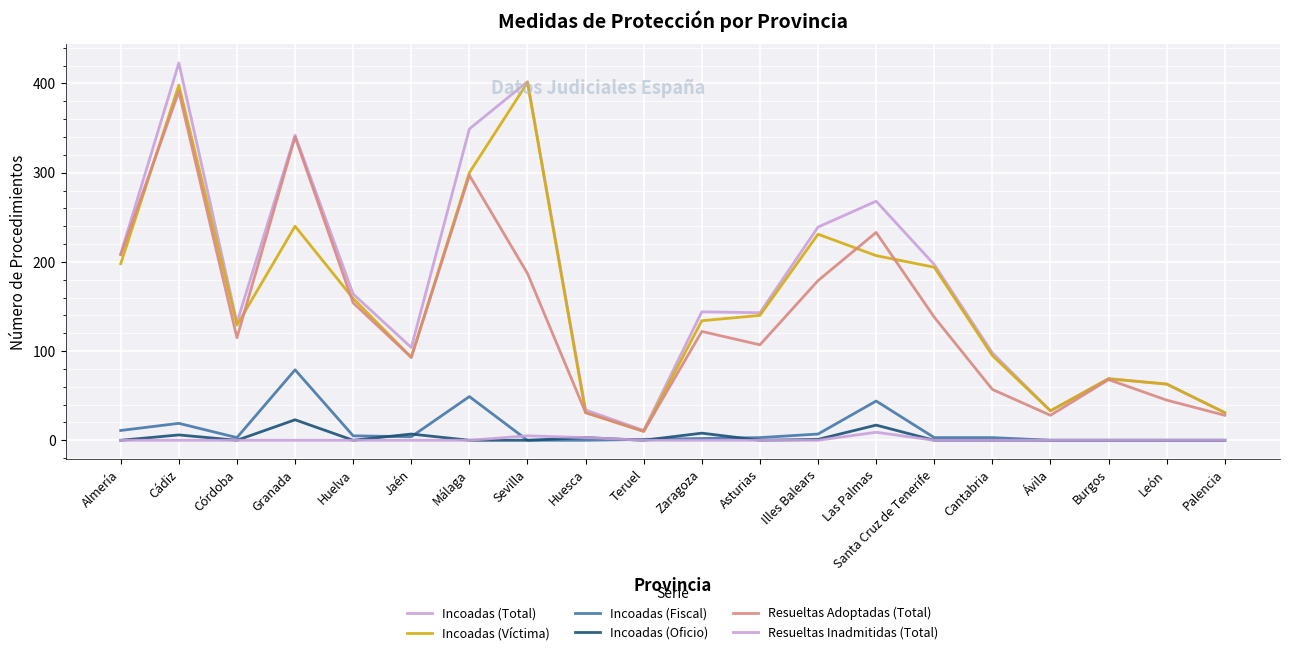

Does the chart have visible grid lines?

Yes